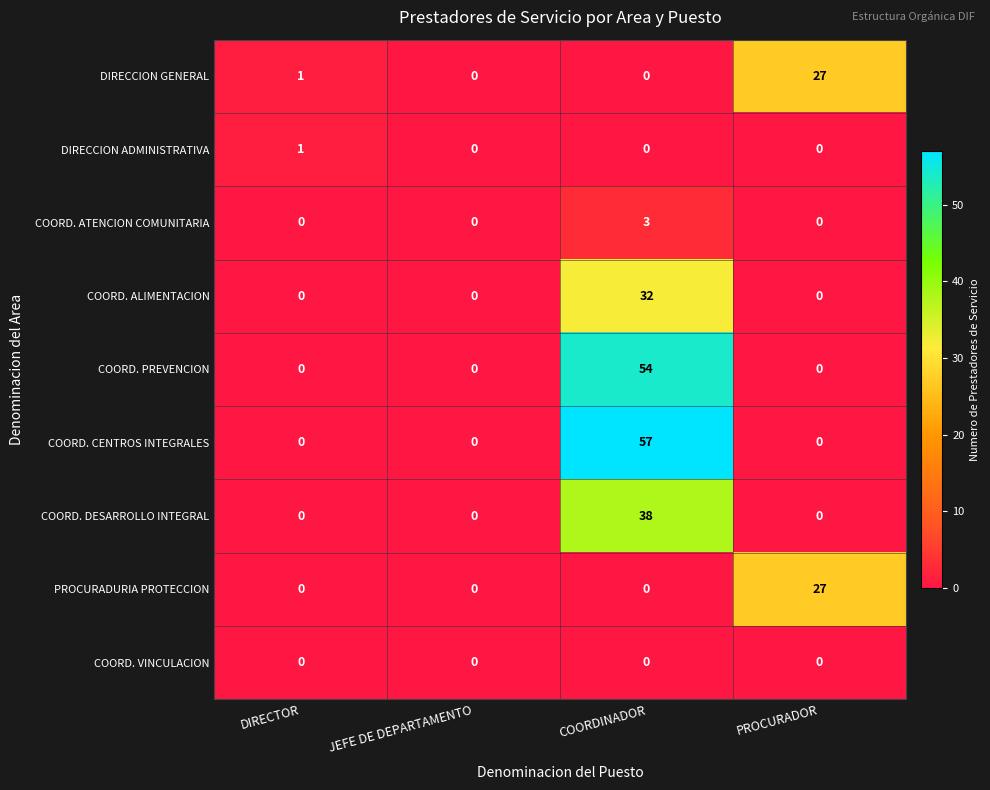

Which category has the highest value across all series?

COORDINADOR